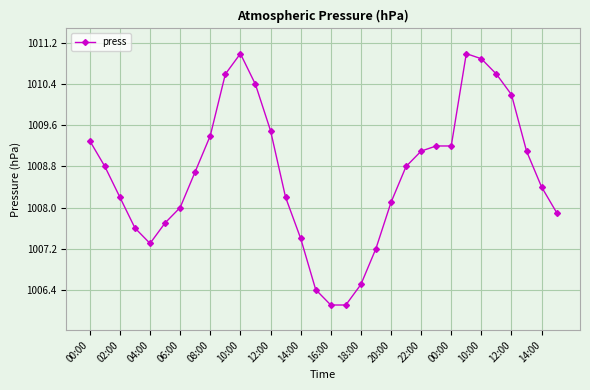

What is the sum of all values?

32276.9